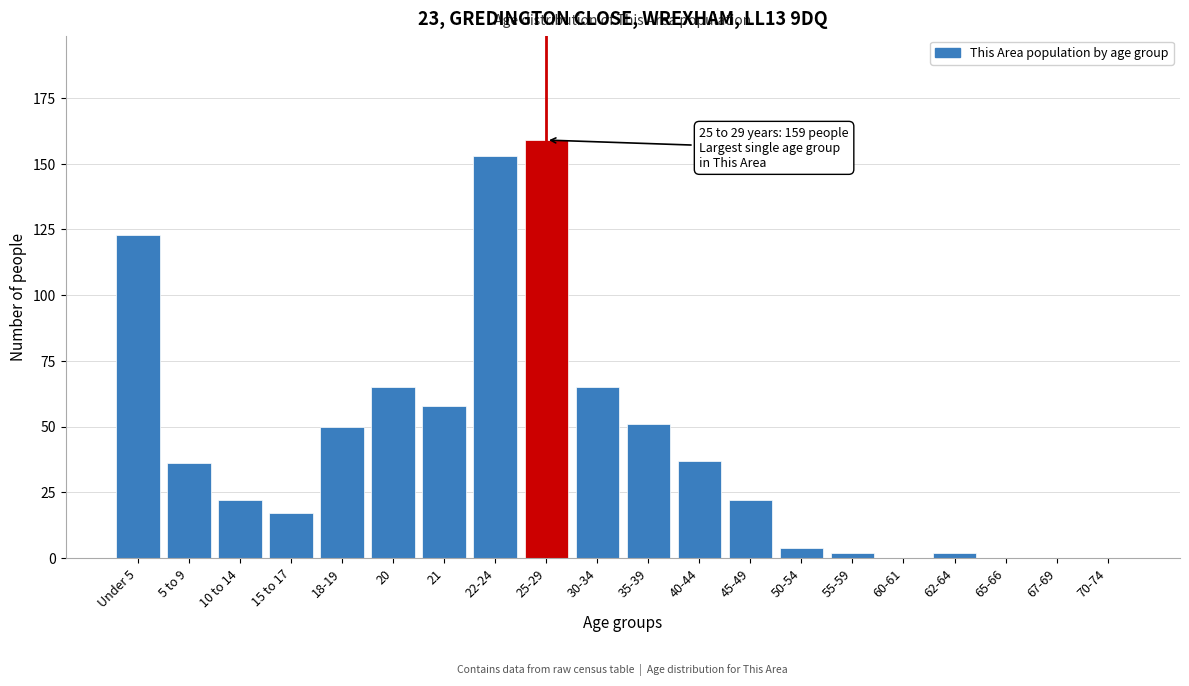

Reading left to right, transcribe all the data shown in this chart.

Under 5=123	5 to 9=36	10 to 14=22	15 to 17=17	18-19=50	20=65	21=58	22-24=153	25-29=159	30-34=65	35-39=51	40-44=37	45-49=22	50-54=4	55-59=2	60-61=0	62-64=2	65-66=0	67-69=0	70-74=0